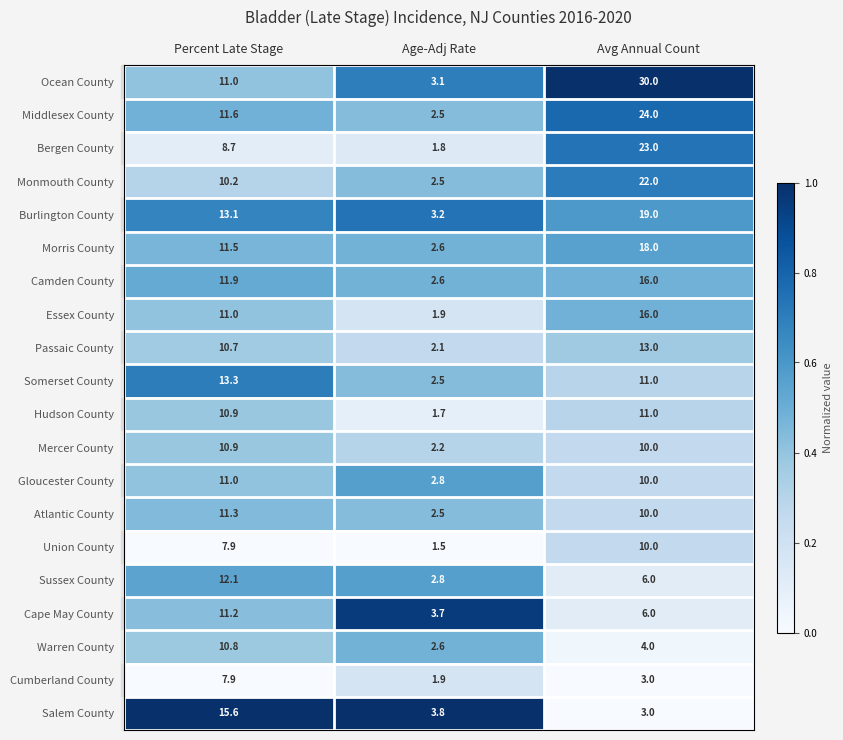

At which label is Hudson County closest to 6?

Age-Adj Rate